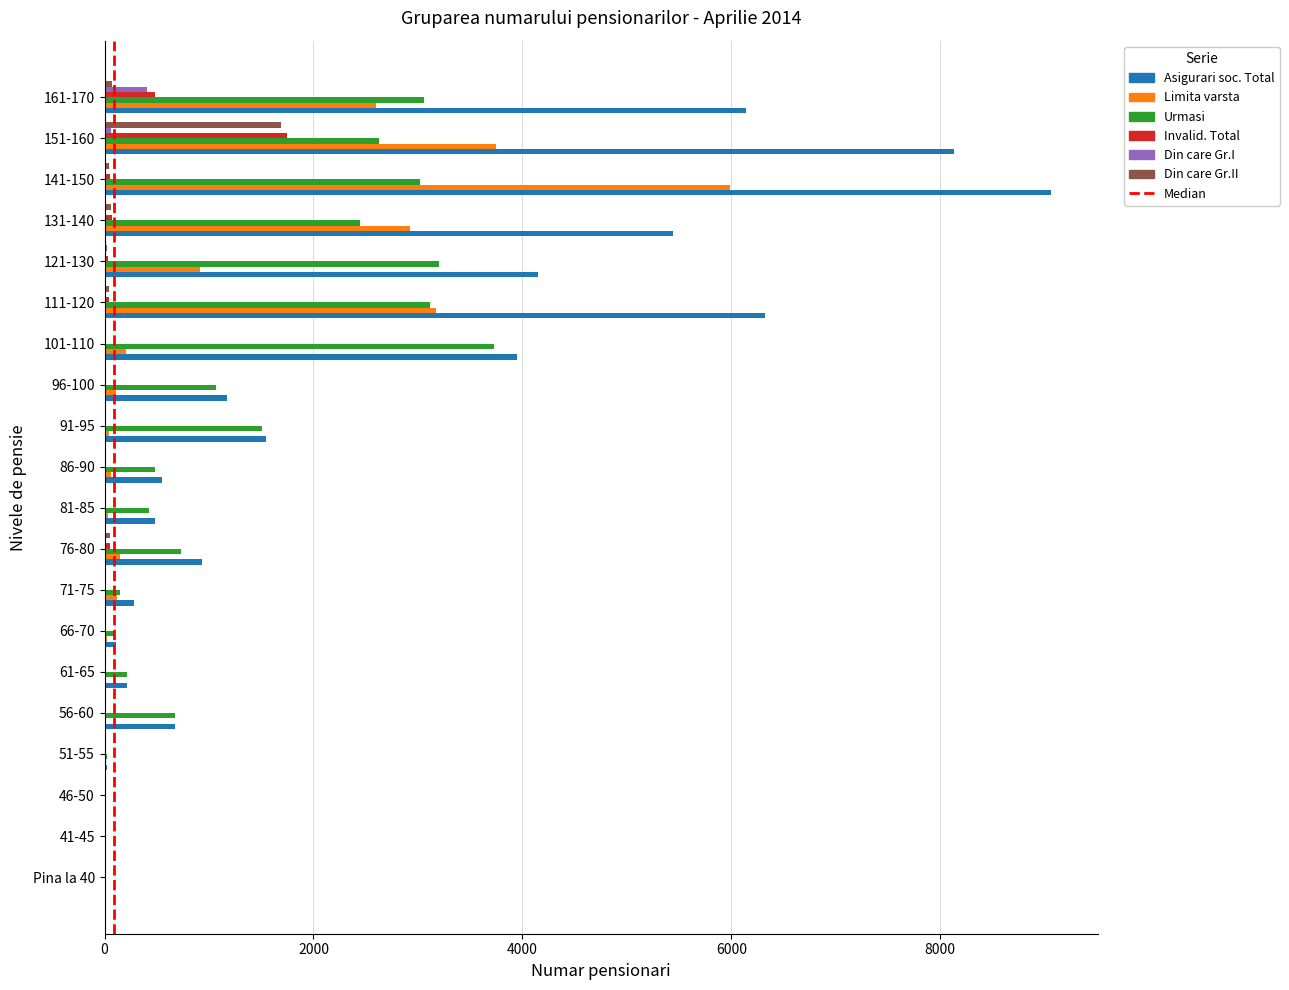

Which series changed the most between 61-65 and 101-110?

Asigurari soc. Total